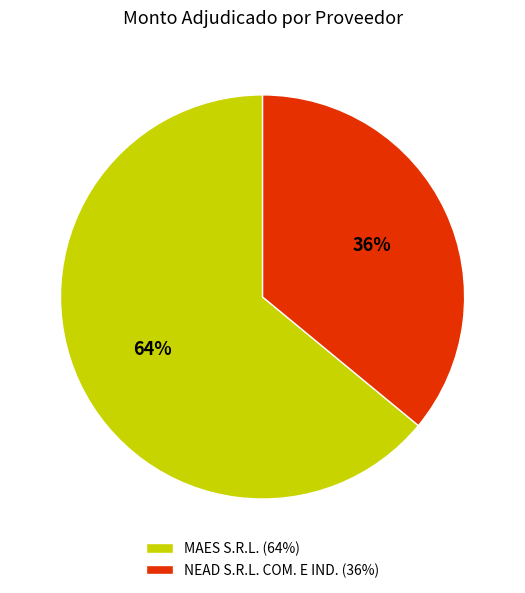

How many slices are in this pie chart?

2